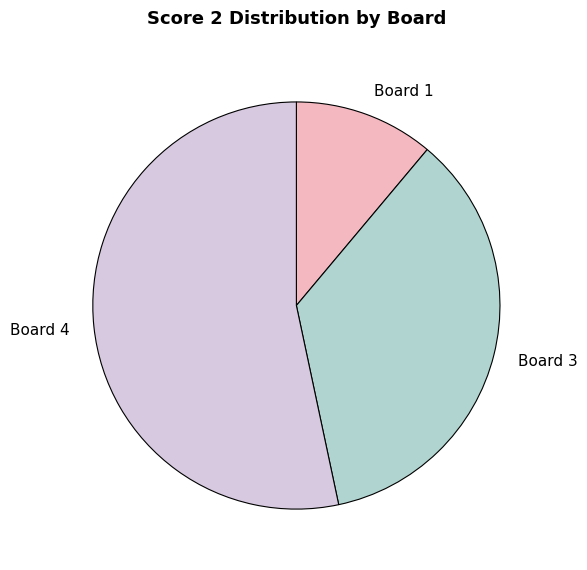

Which slice is the largest?

Board 4